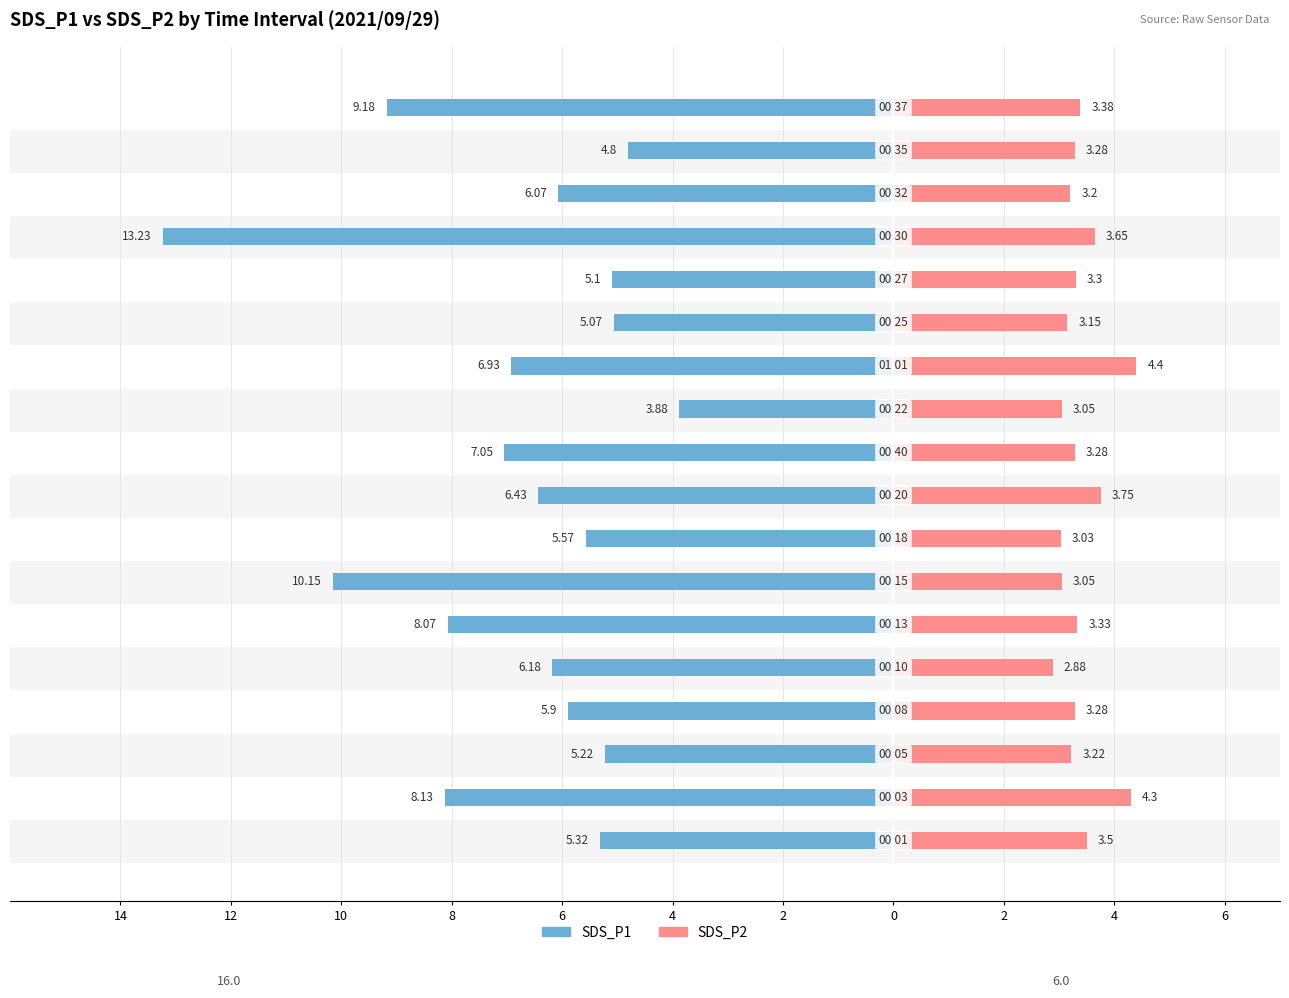

Is it true that SDS_P1 equals -5.6 at 0?

True